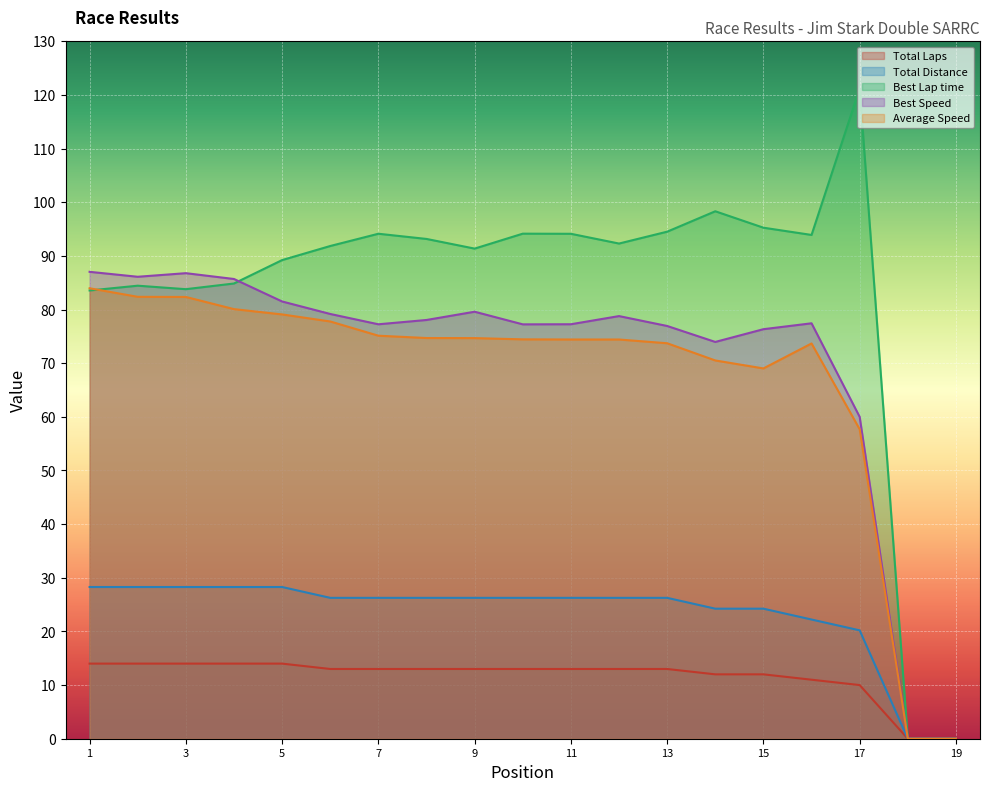

Does the chart display data point markers on the line(s)?

No